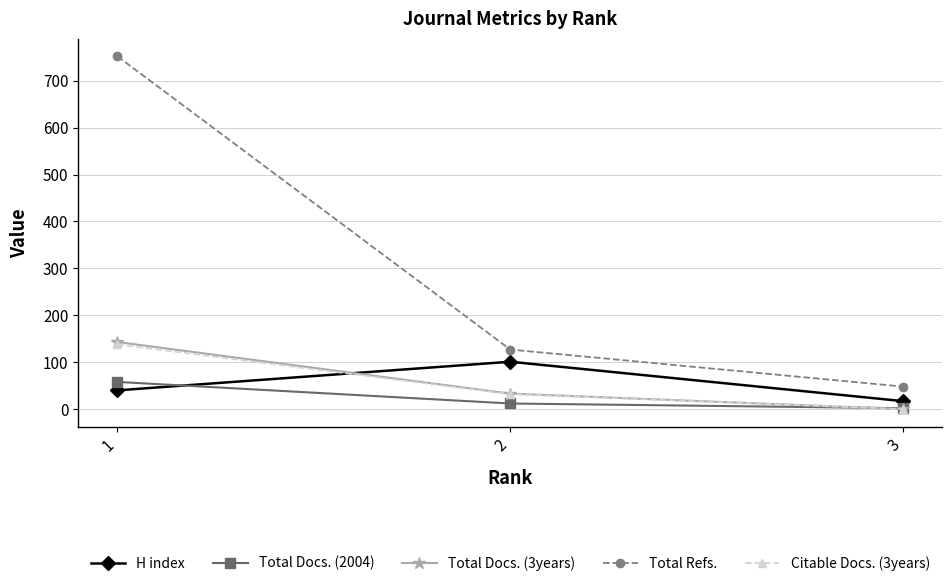

Does the chart display data point markers on the line(s)?

Yes